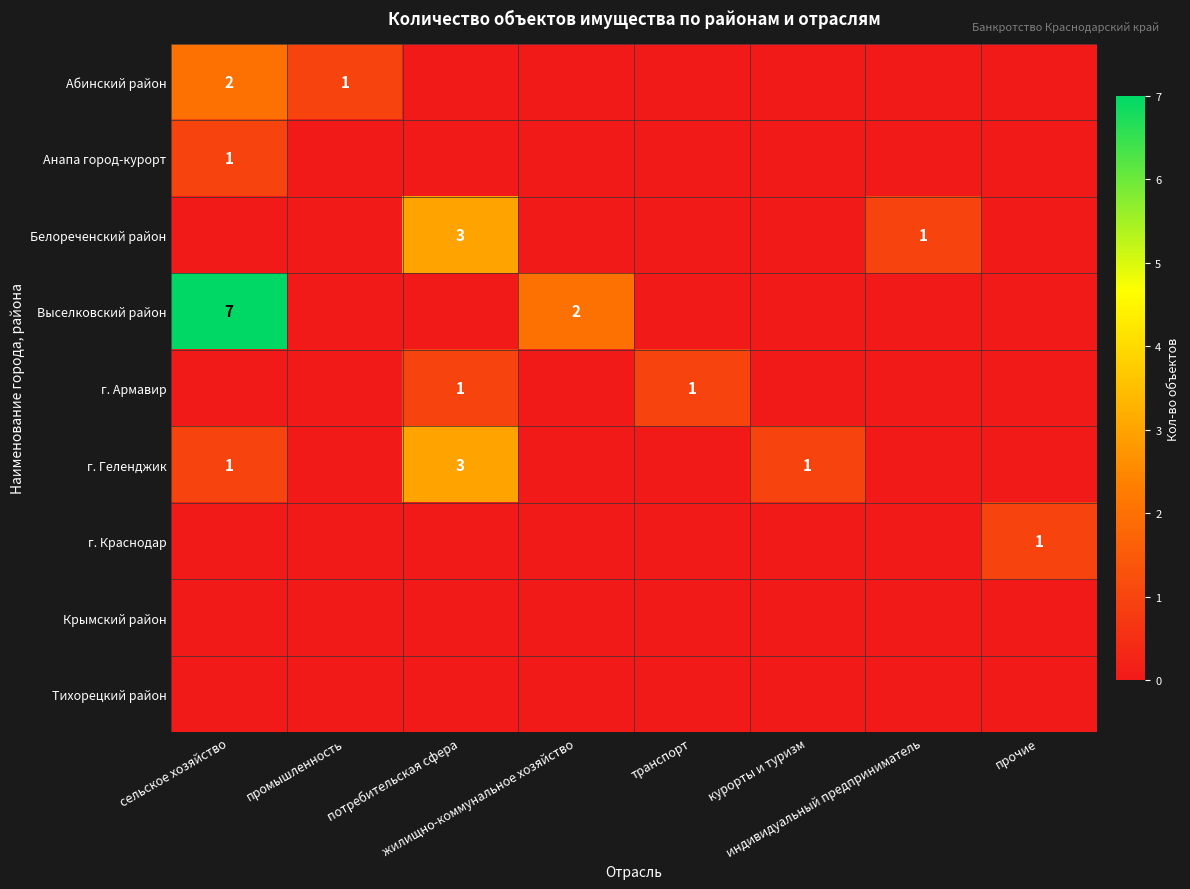

Which series has the largest range (max minus min)?

Выселковский район